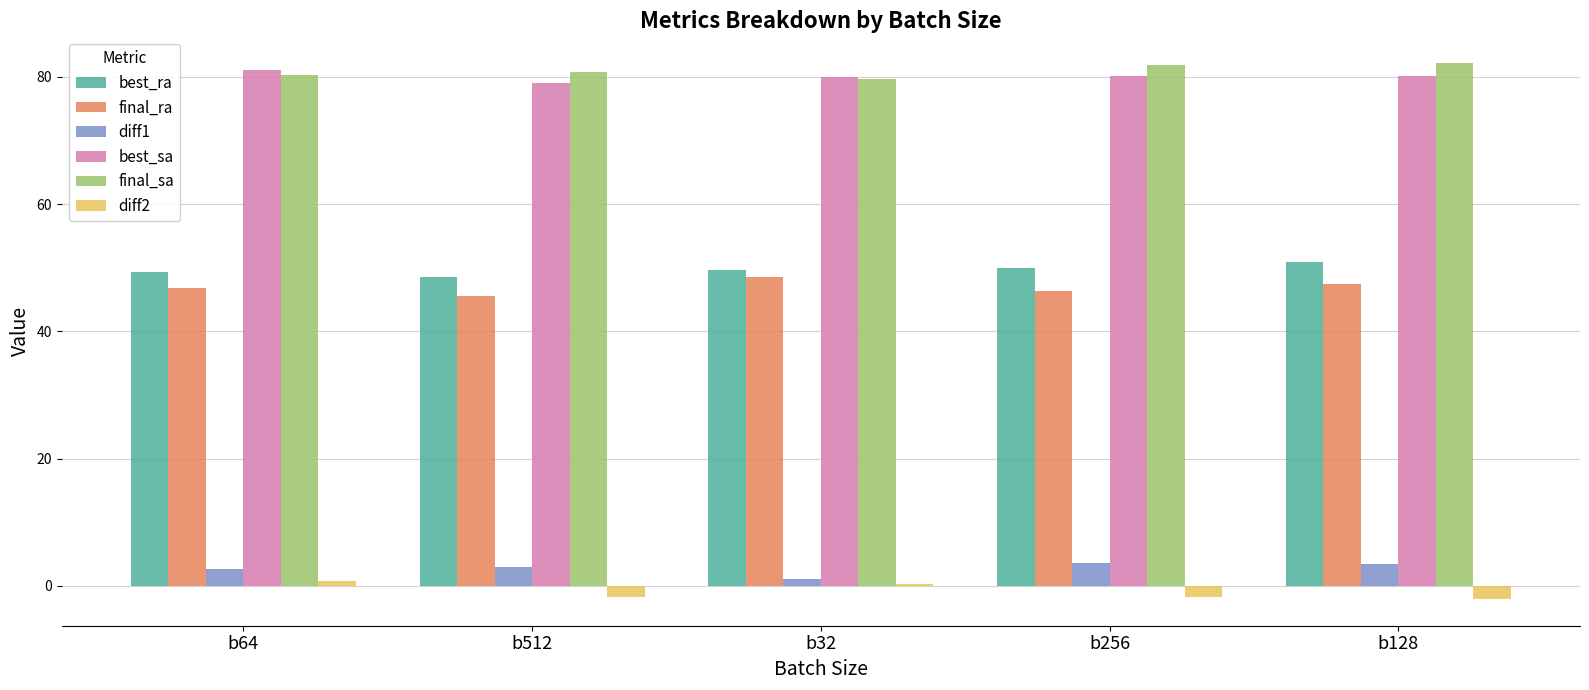

What is the difference between the highest and lowest values at b32?

79.7